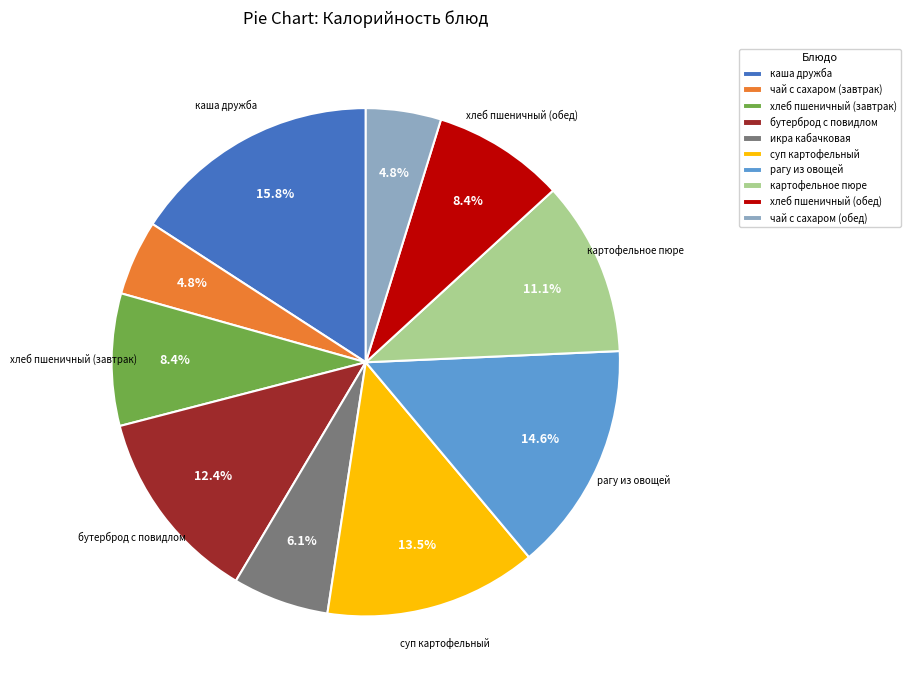

Does хлеб пшеничный (завтрак) represent more than half of the total?

No